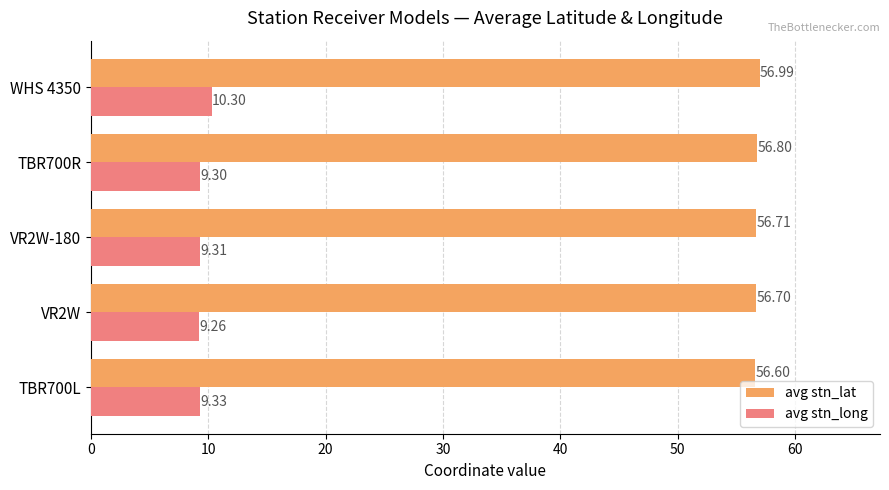

What is the sum of all avg stn_lat values?

283.8